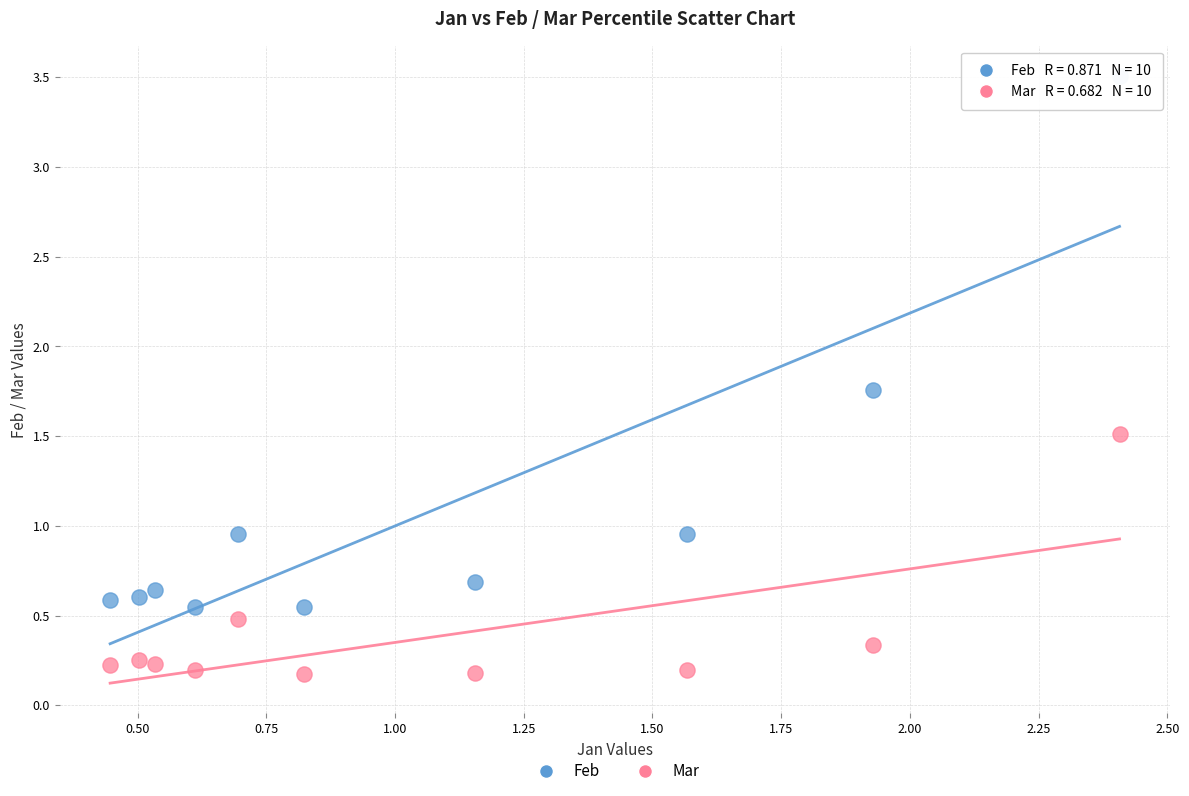

Which series contains the highest Y value?

Feb